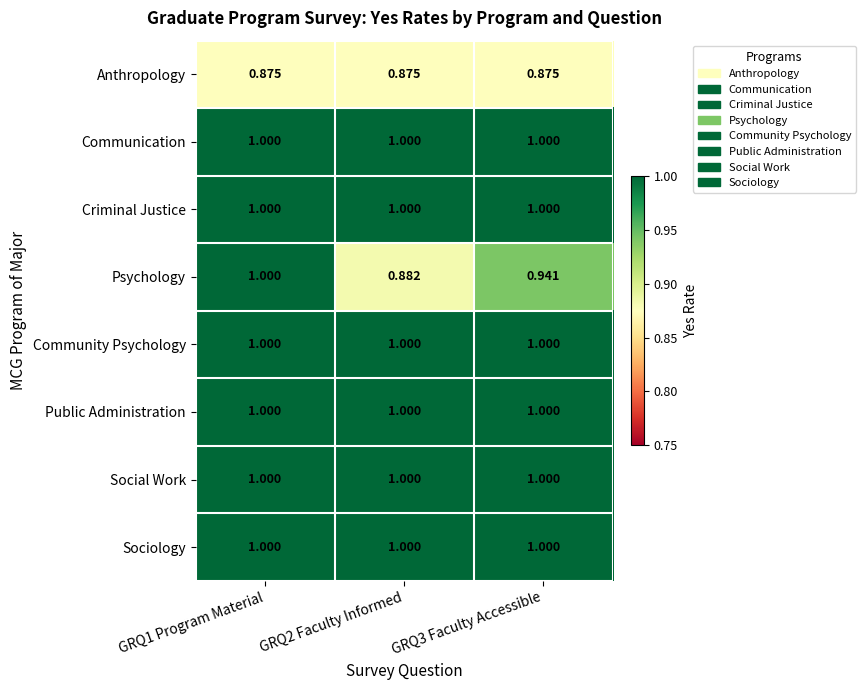

Which series has the largest range (max minus min)?

Psychology